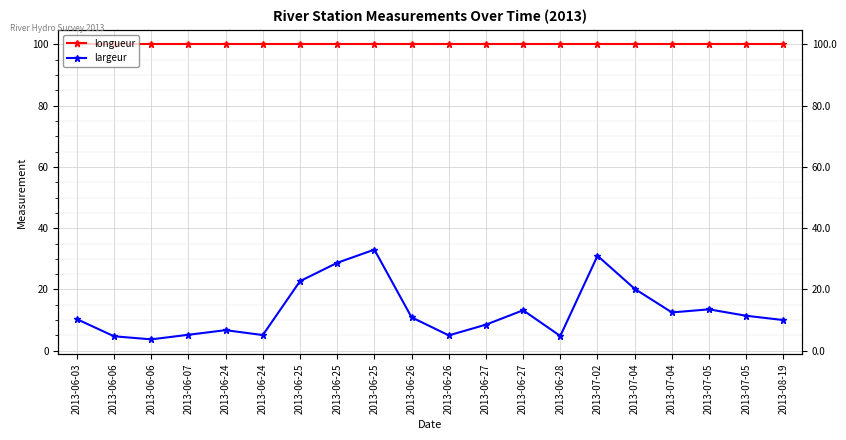

What is the highest value of the largeur series?

33.0